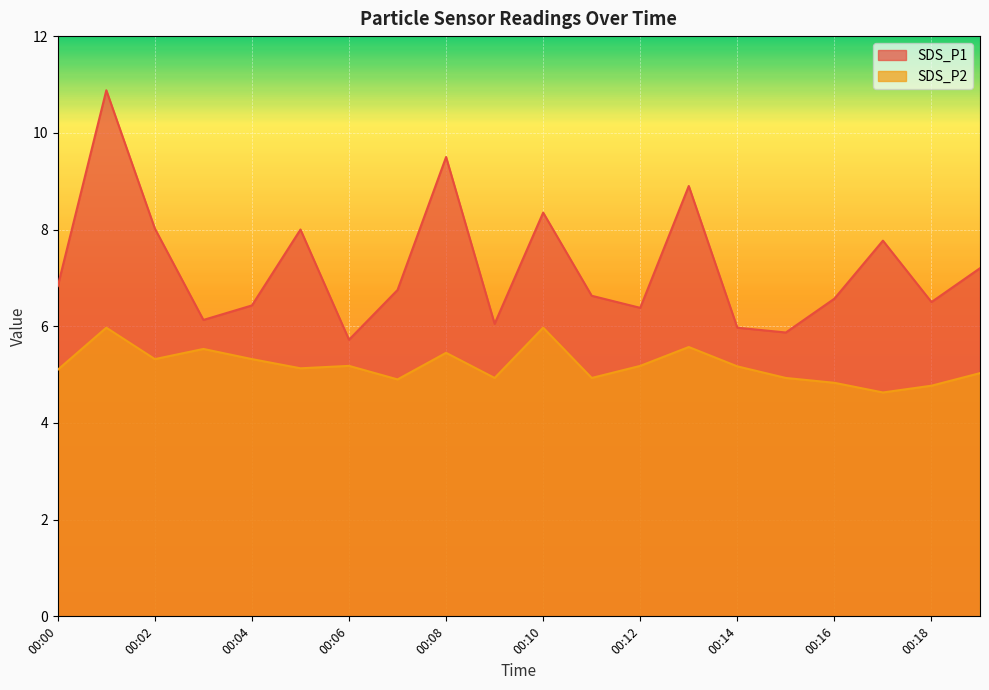

True or false: SDS_P1 and SDS_P2 intersect in this chart.

False